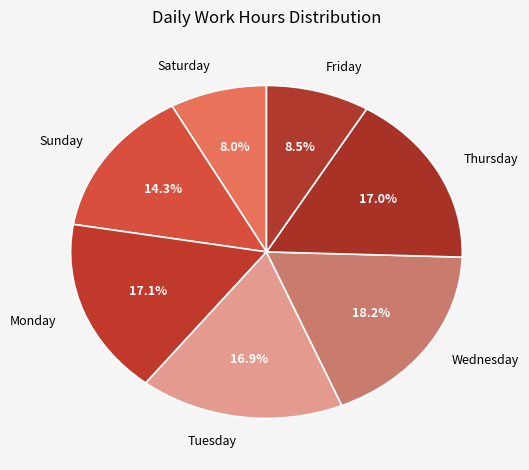

Is Sunday the majority of the pie?

No